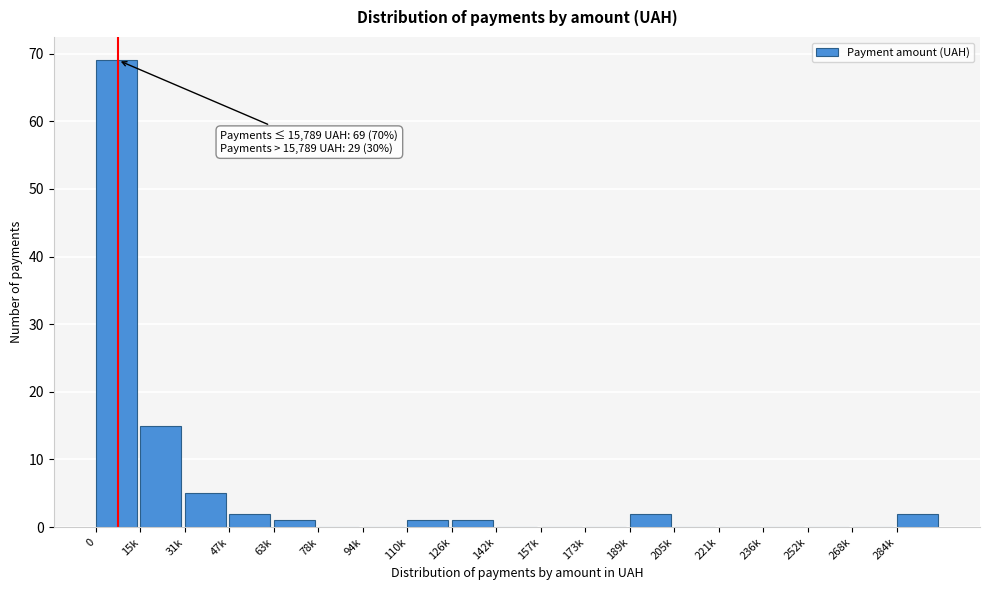

Reading left to right, extract all data points from this chart.

0=69	15k=15	31k=5	47k=2	63k=1	78k=0	94k=0	110k=1	126k=1	142k=0	157k=0	173k=0	189k=2	205k=0	221k=0	236k=0	252k=0	268k=0	284k=2